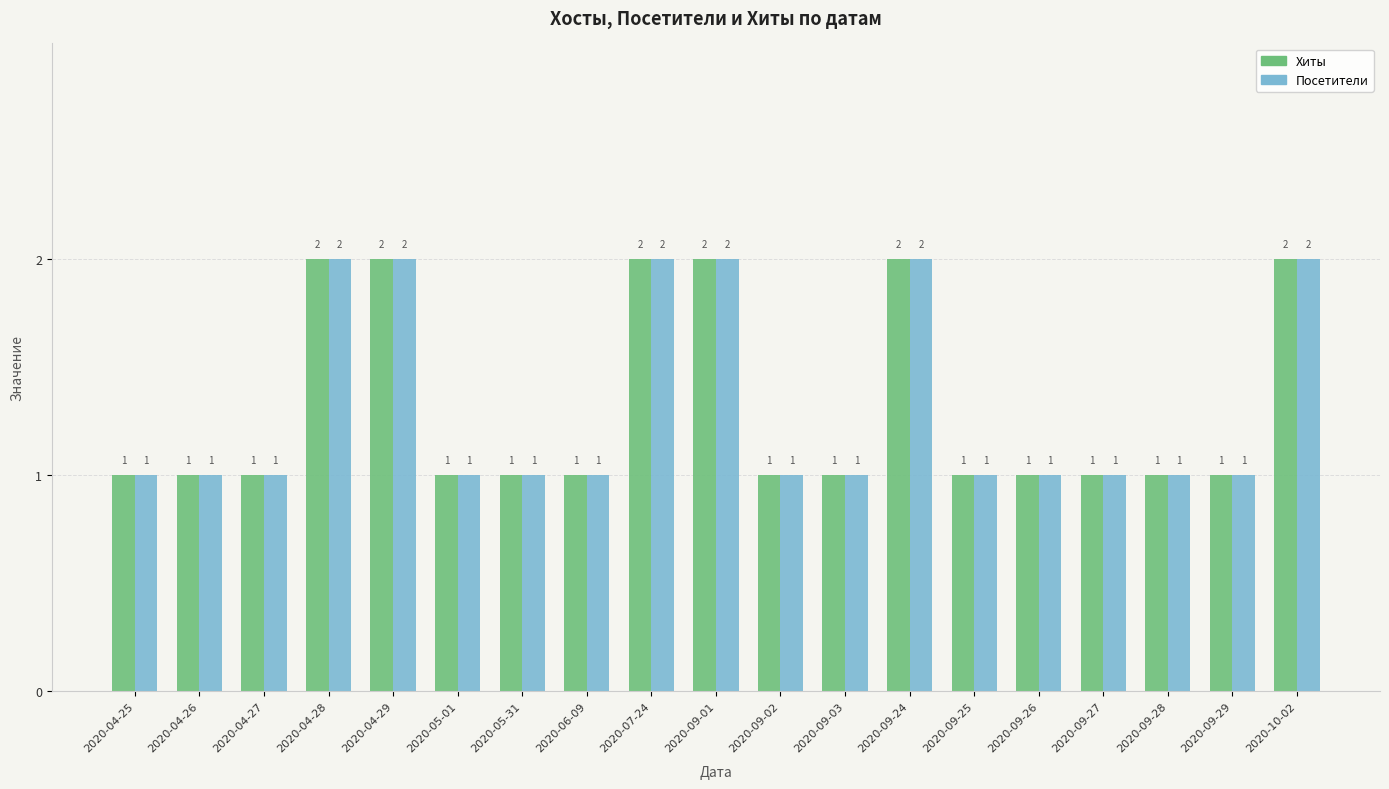

Reading right to left, transcribe all the data shown in this chart.

Хиты: 2020-10-02=2	2020-09-29=1	2020-09-28=1	2020-09-27=1	2020-09-26=1	2020-09-25=1	2020-09-24=2	2020-09-03=1	2020-09-02=1	2020-09-01=2	2020-07-24=2	2020-06-09=1	2020-05-31=1	2020-05-01=1	2020-04-29=2	2020-04-28=2	2020-04-27=1	2020-04-26=1	2020-04-25=1
Посетители: 2020-10-02=2	2020-09-29=1	2020-09-28=1	2020-09-27=1	2020-09-26=1	2020-09-25=1	2020-09-24=2	2020-09-03=1	2020-09-02=1	2020-09-01=2	2020-07-24=2	2020-06-09=1	2020-05-31=1	2020-05-01=1	2020-04-29=2	2020-04-28=2	2020-04-27=1	2020-04-26=1	2020-04-25=1